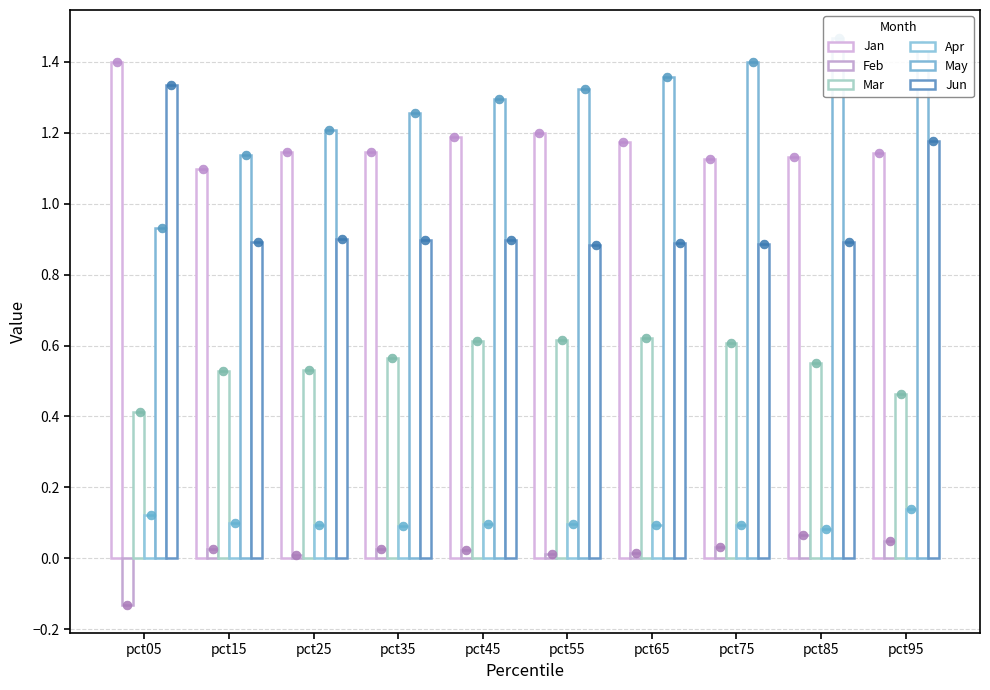

What are all the series names shown in the legend?

Jan, Feb, Mar, Apr, May, Jun